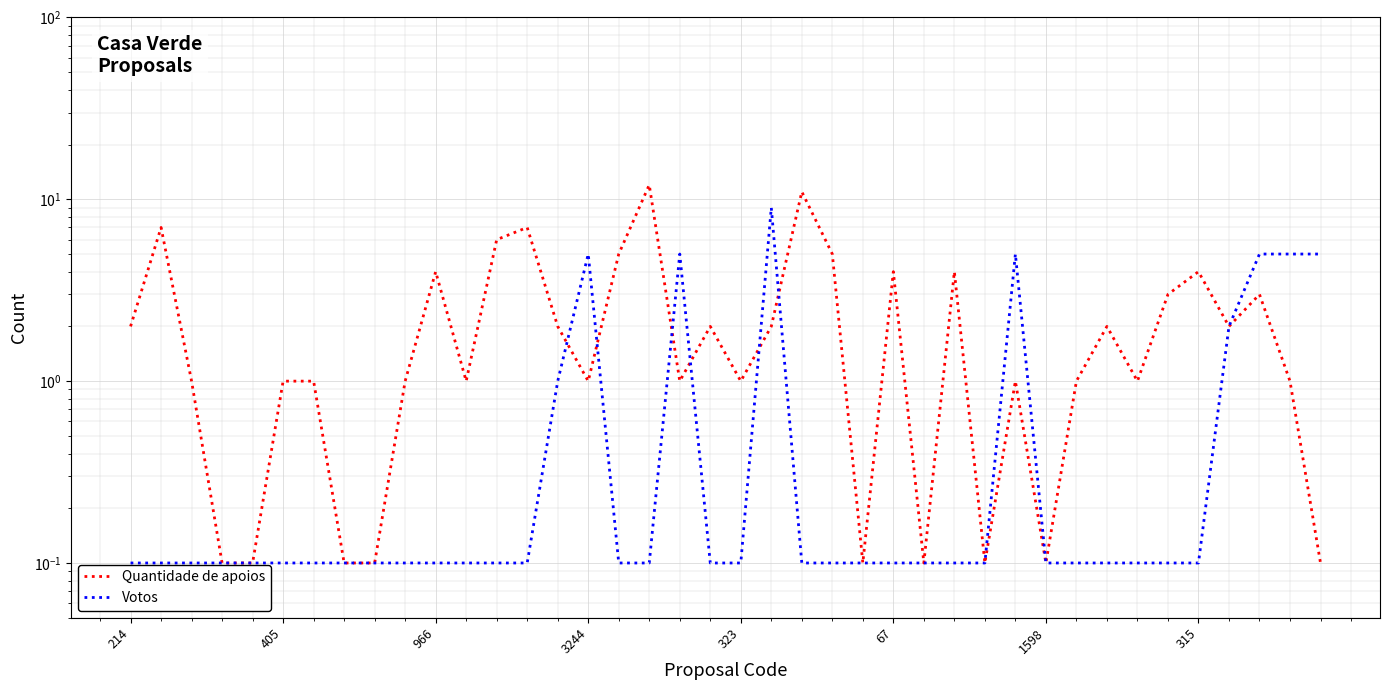

What is the value of the Quantidade de apoios point at the 23rd from the left?

11.0